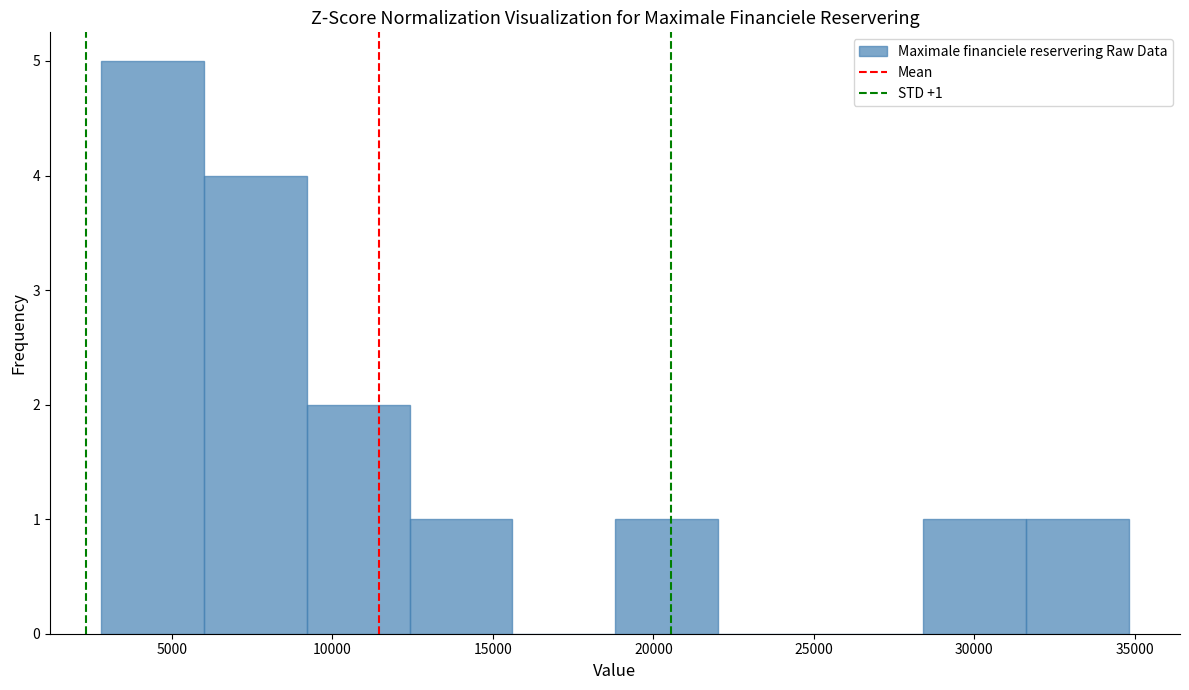

Which range on the x-axis has the tallest bar?

3000 to 6000